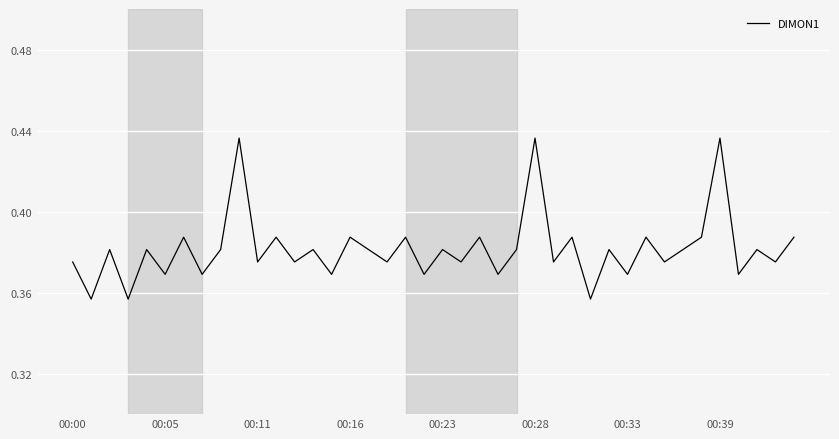

How many lines are shown in the chart?

1